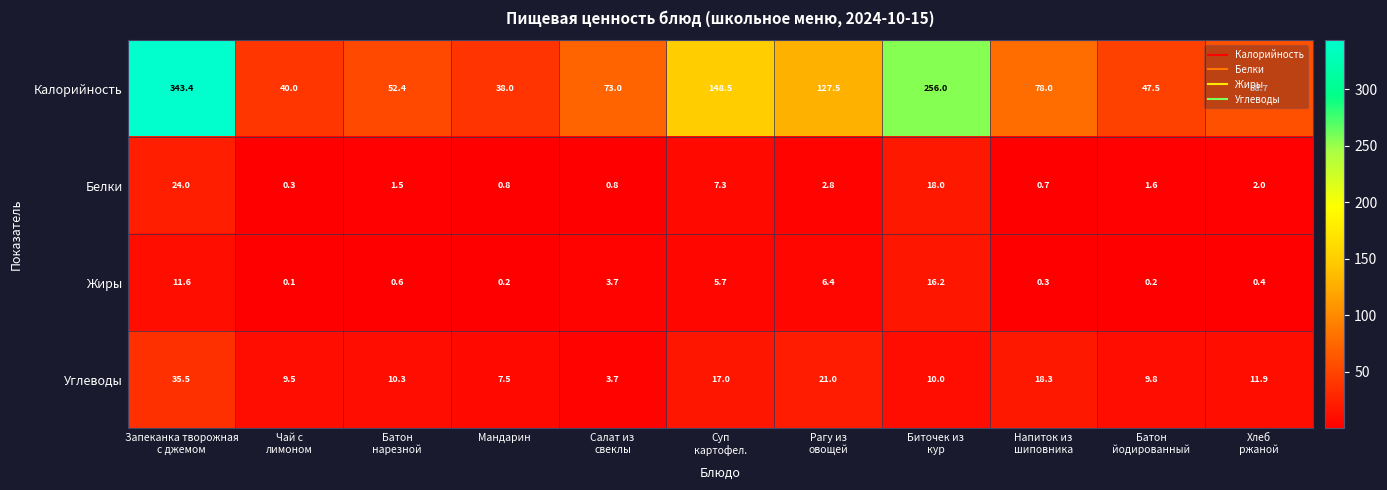

Rank the series by their maximum value, from highest to lowest.

Калорийность, Углеводы, Белки, Жиры